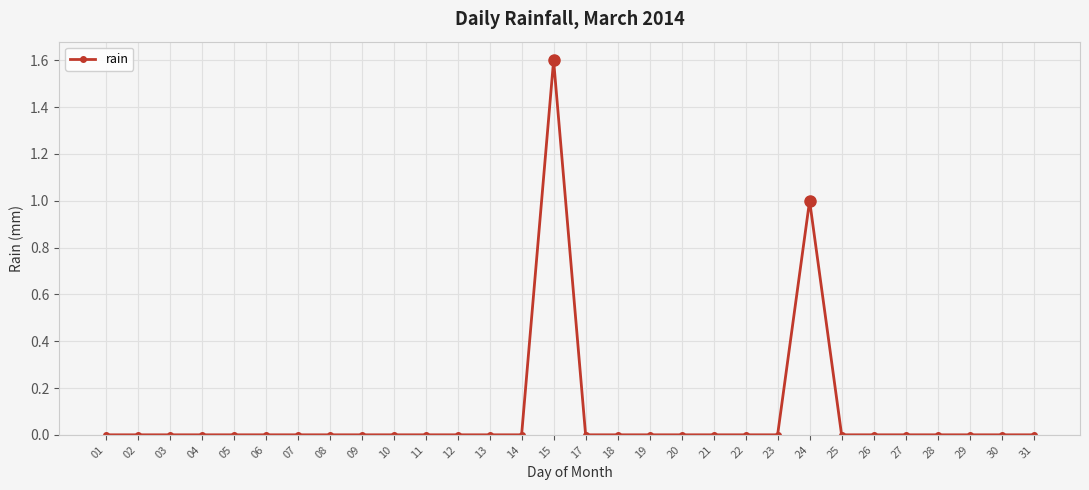

What is the difference between the second highest and minimum values?

1.0